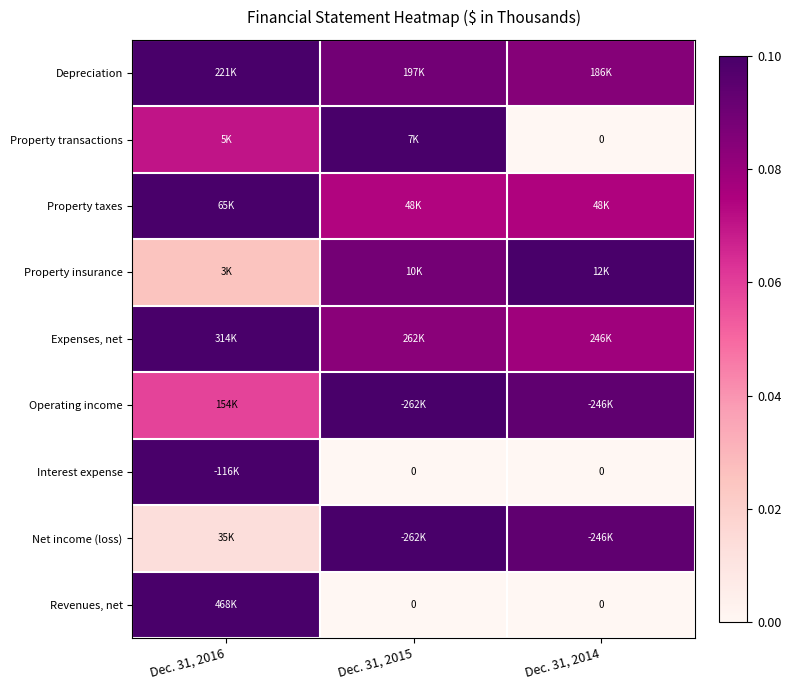

Which has a higher value, Dec. 31, 2015 or Dec. 31, 2014?

Dec. 31, 2015